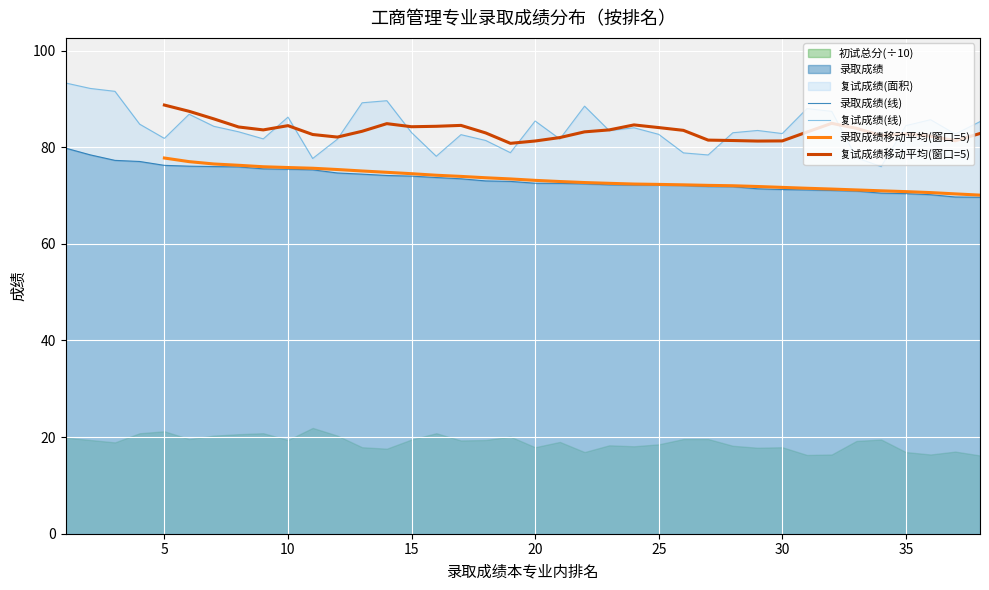

Reading left to right, transcribe all the data shown in this chart.

录取成绩: 79.8	78.4	77.3	77.0	76.2	76.1	76.0	75.9	75.5	75.5	75.3	74.7	74.4	74.2	74.0	73.7	73.5	73.0	72.9	72.5	72.5	72.4	72.2	72.2	72.2	72.1	71.9	71.8	71.4	71.2	71.2	71.0	70.9	70.5	70.4	70.2	69.7	69.7
复试成绩: 93.3	92.2	91.6	84.8	81.8	86.8	84.3	83.2	81.7	86.2	77.7	81.7	89.2	89.6	83.0	78.1	82.6	81.4	78.9	85.4	81.7	88.5	83.4	84.0	82.7	78.8	78.4	83.0	83.5	82.8	88.0	87.4	77.8	76.0	84.5	85.7	82.7	85.3